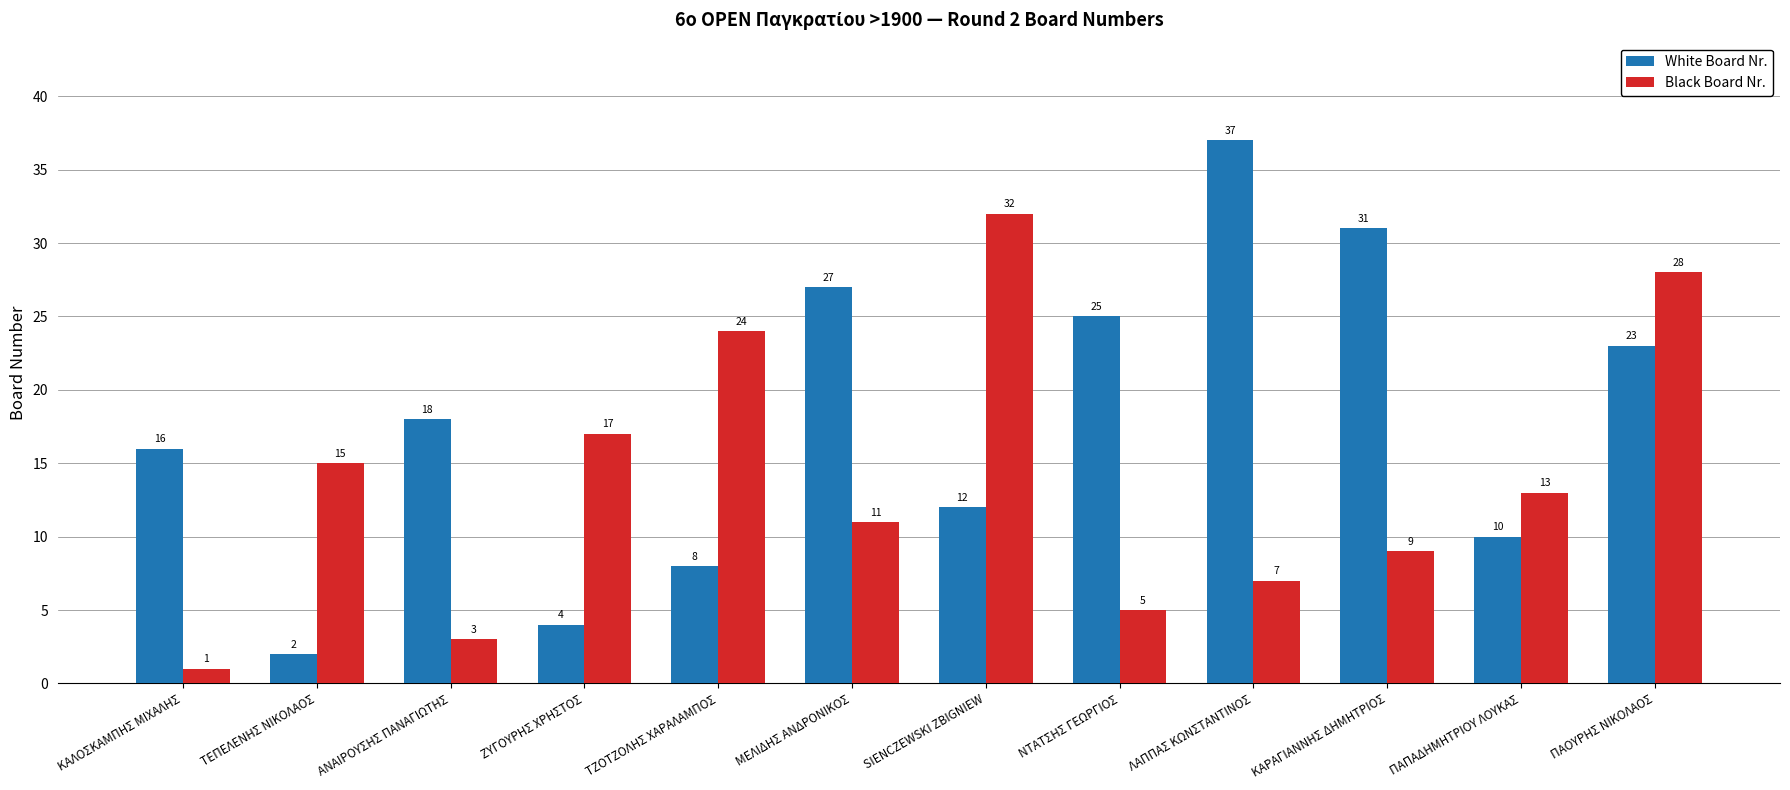

At how many categories does at least one series exceed 11?

12